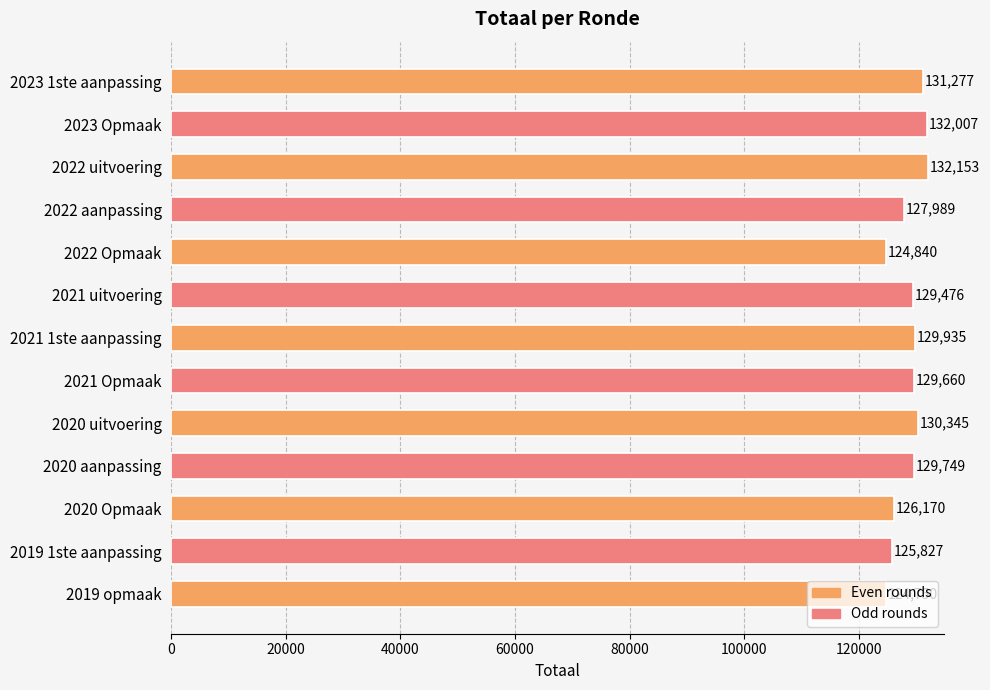

What is the value of the 12th bar from the top?

125827